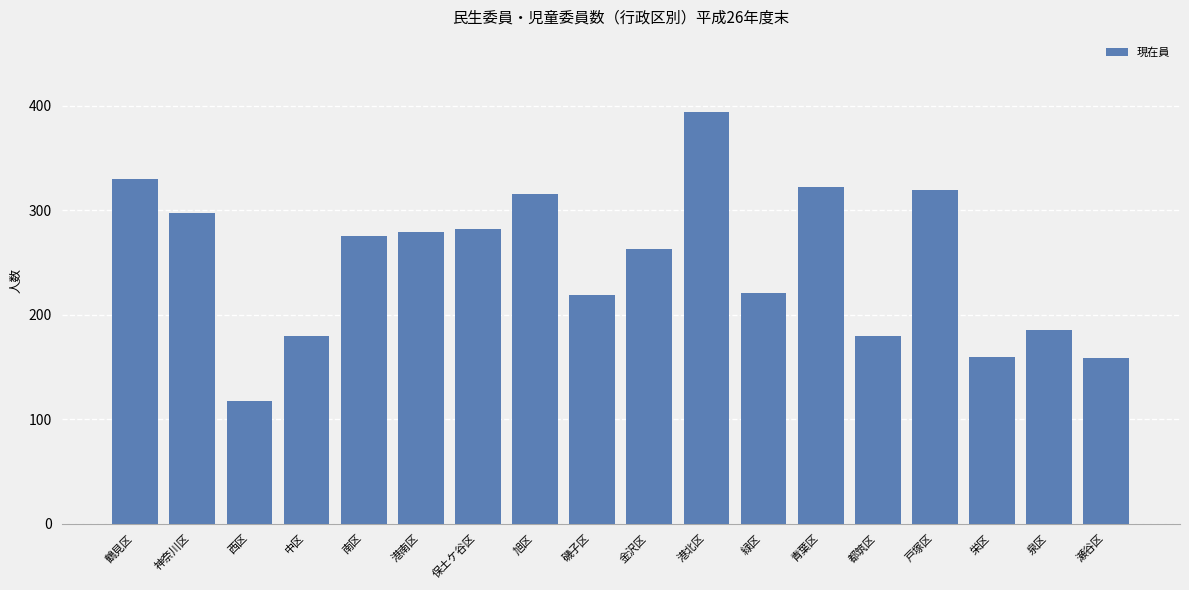

Are the bars horizontal?

No